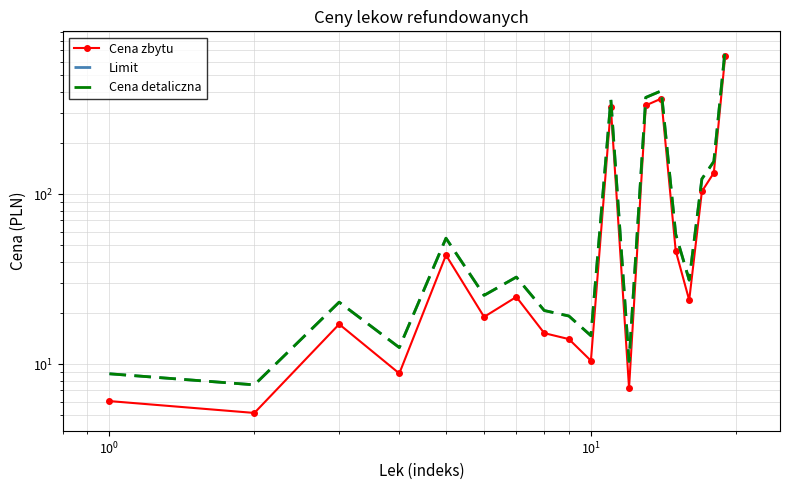

Which series has the largest range (max minus min)?

Limit